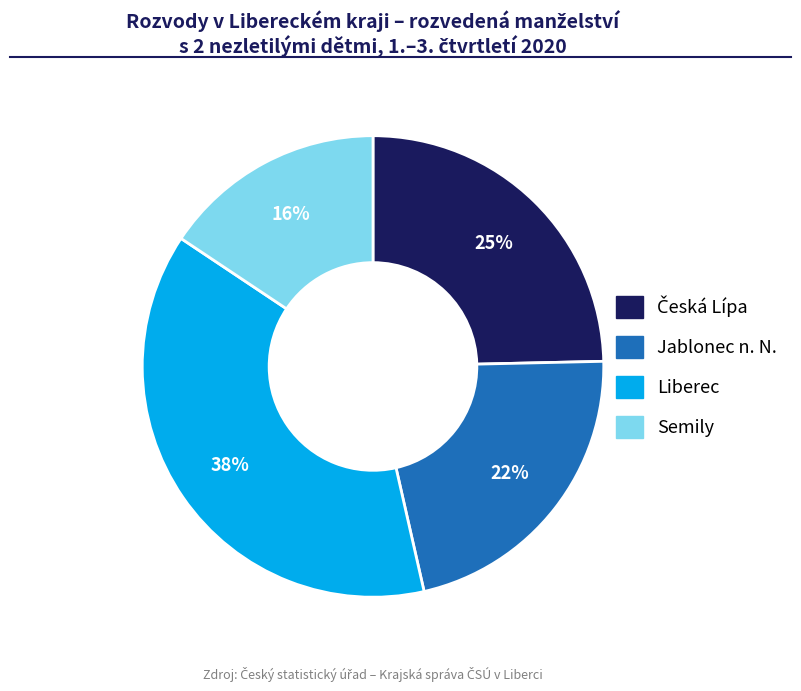

Approximately how many times larger is the value at Liberec compared to Jablonec n. N.?

1.7